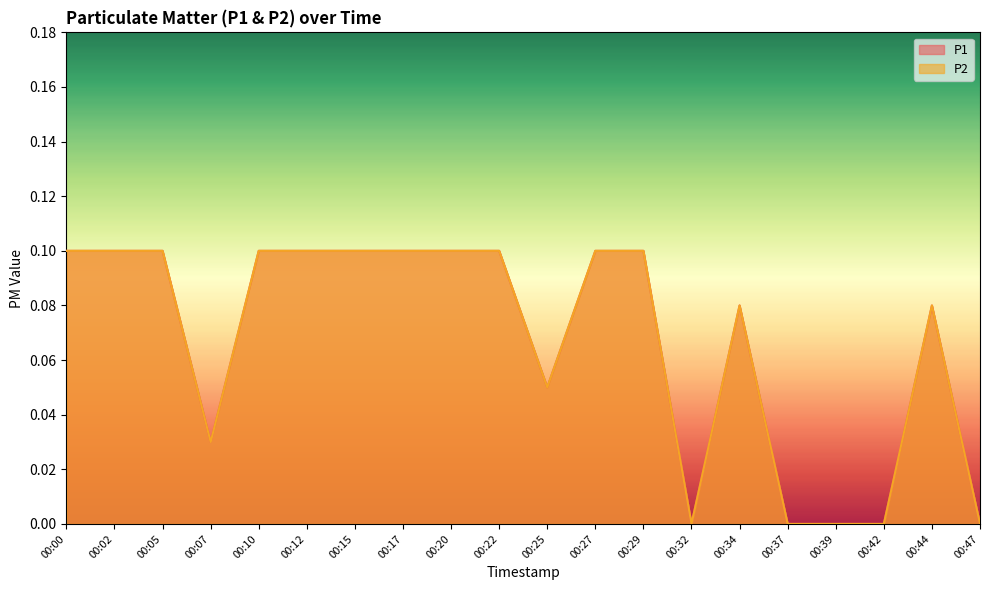

Which series has the largest total across all categories?

P1